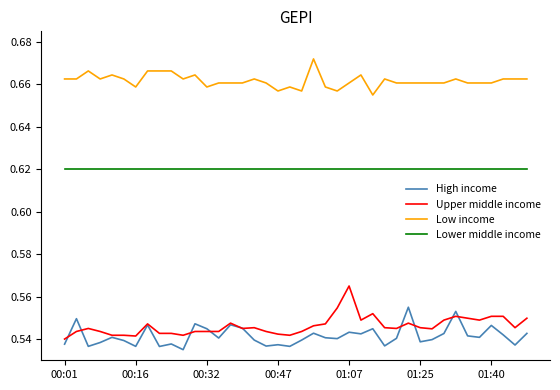

Which series has the largest total across all categories?

Low income